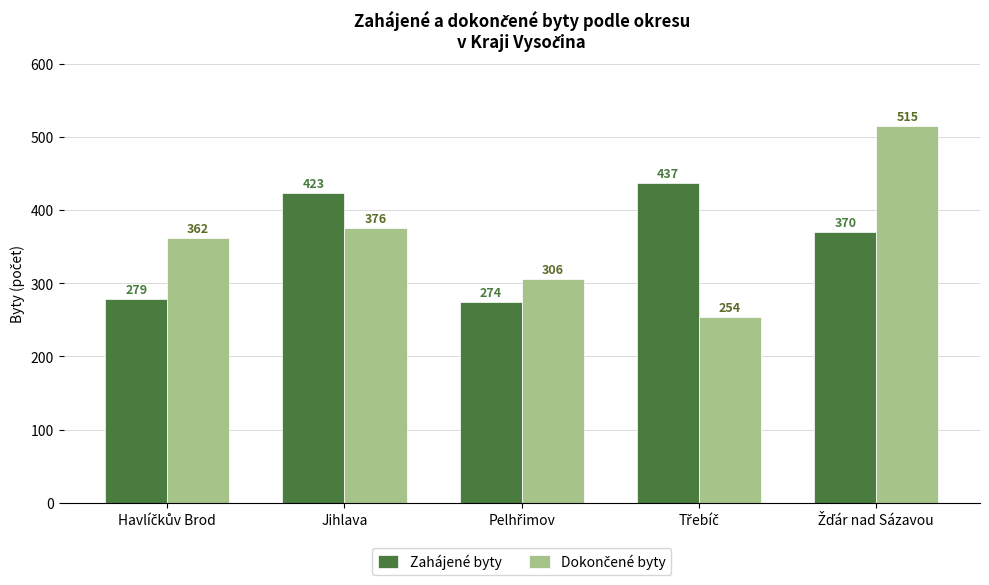

At how many categories does at least one series exceed 363?

3